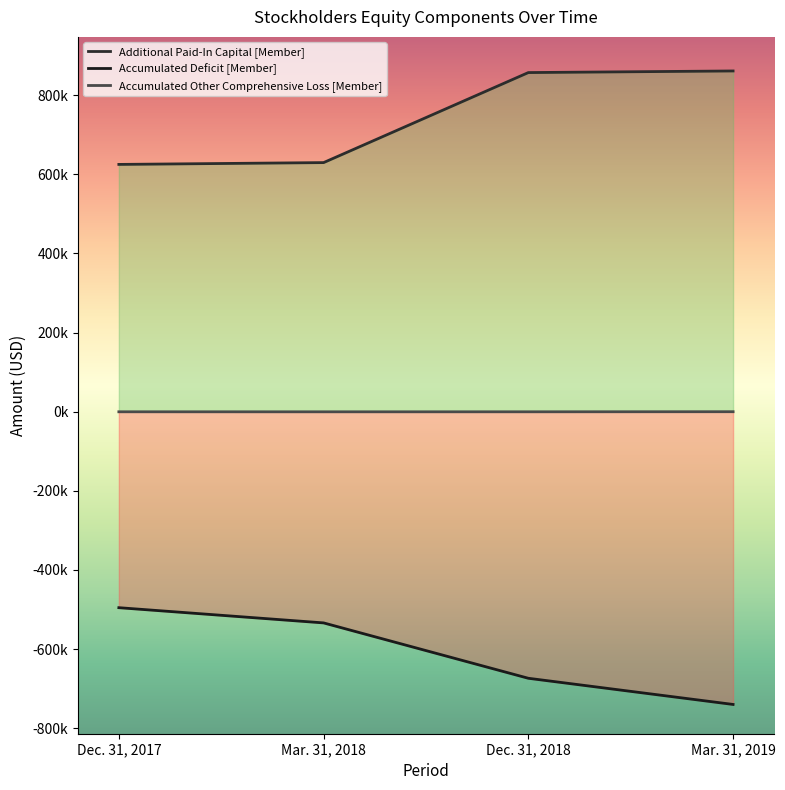

How many interior local valleys does the Accumulated Other Comprehensive Loss [Member] series have?

1